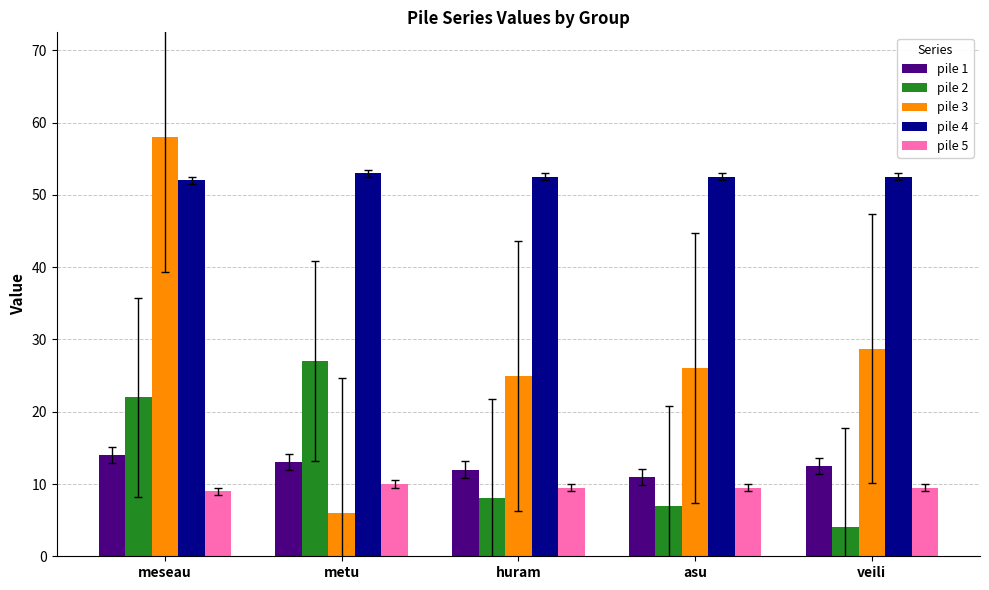

Reading left to right, extract all data points from this chart.

pile 1: meseau=14.0	metu=13.0	huram=12.0	asu=11.0	veili=12.5
pile 2: meseau=22.0	metu=27.0	huram=8.0	asu=7.0	veili=4.0
pile 3: meseau=58.0	metu=6.0	huram=25.0	asu=26.0	veili=28.8
pile 4: meseau=52.0	metu=53.0	huram=52.5	asu=52.5	veili=52.5
pile 5: meseau=9.0	metu=10.0	huram=9.5	asu=9.5	veili=9.5